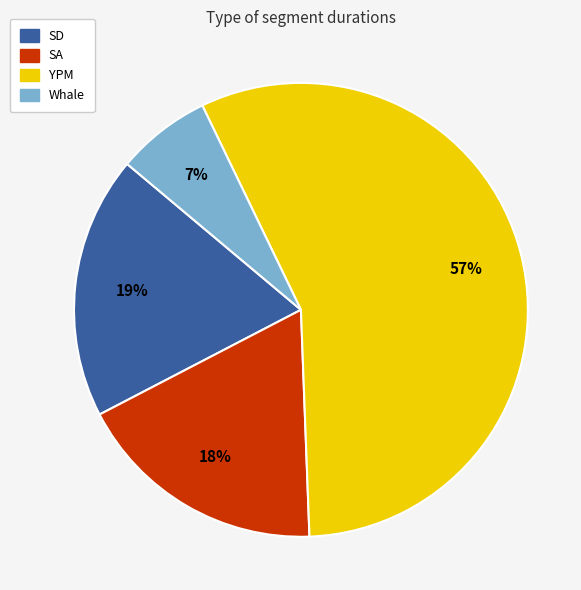

To the nearest percent, what is the difference between the Whale and SA slice percentages?

11%